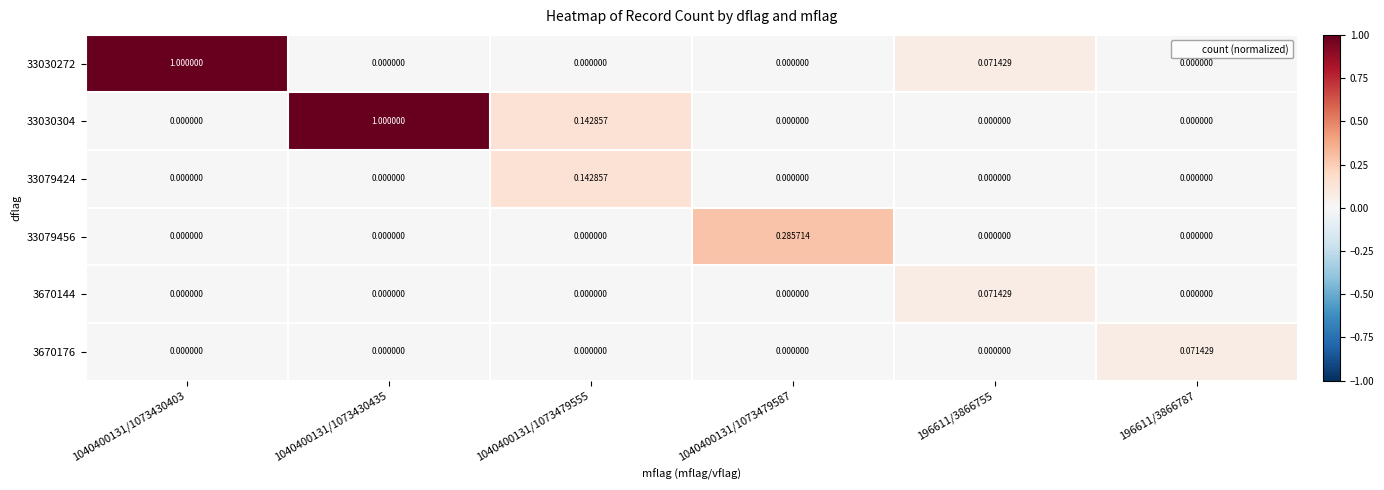

List the series in order of their peak value, highest first.

33030272, 33030304, 33079456, 33079424, 3670144, 3670176